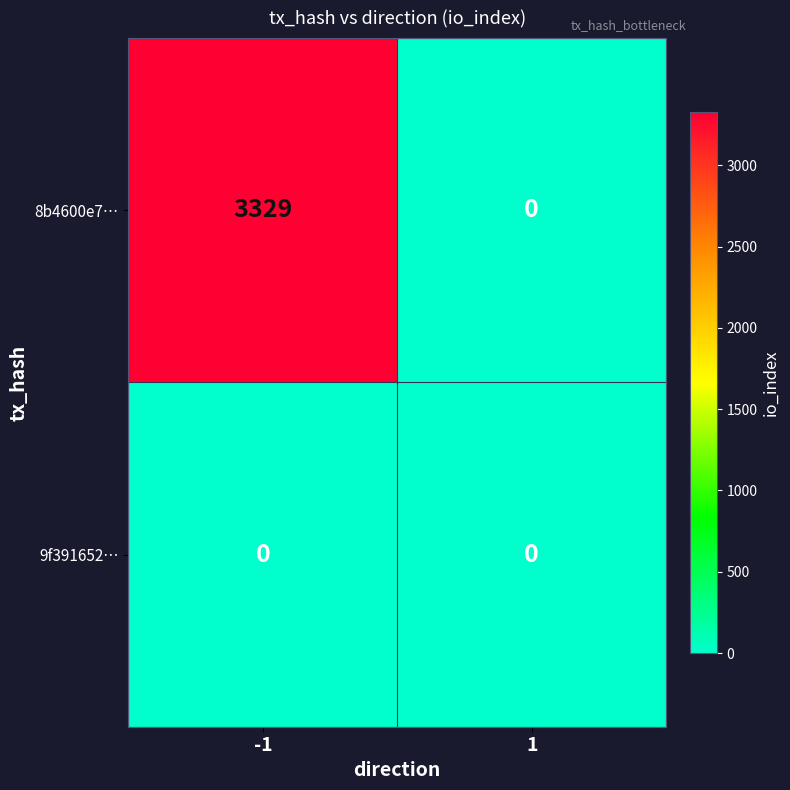

List the series in order of their peak value, highest first.

8b4600e7…, 9f391652…